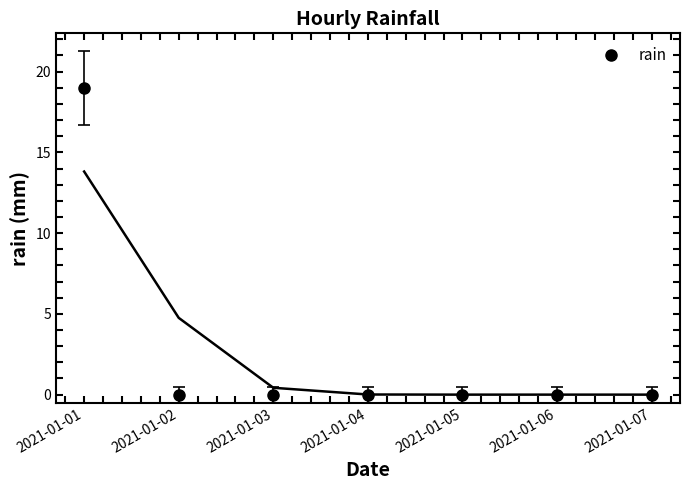

Reading left to right, extract all data points from this chart.

2021-01-01=19	2021-01-02=0	2021-01-03=0	2021-01-04=0	2021-01-05=0	2021-01-06=0	2021-01-07=0